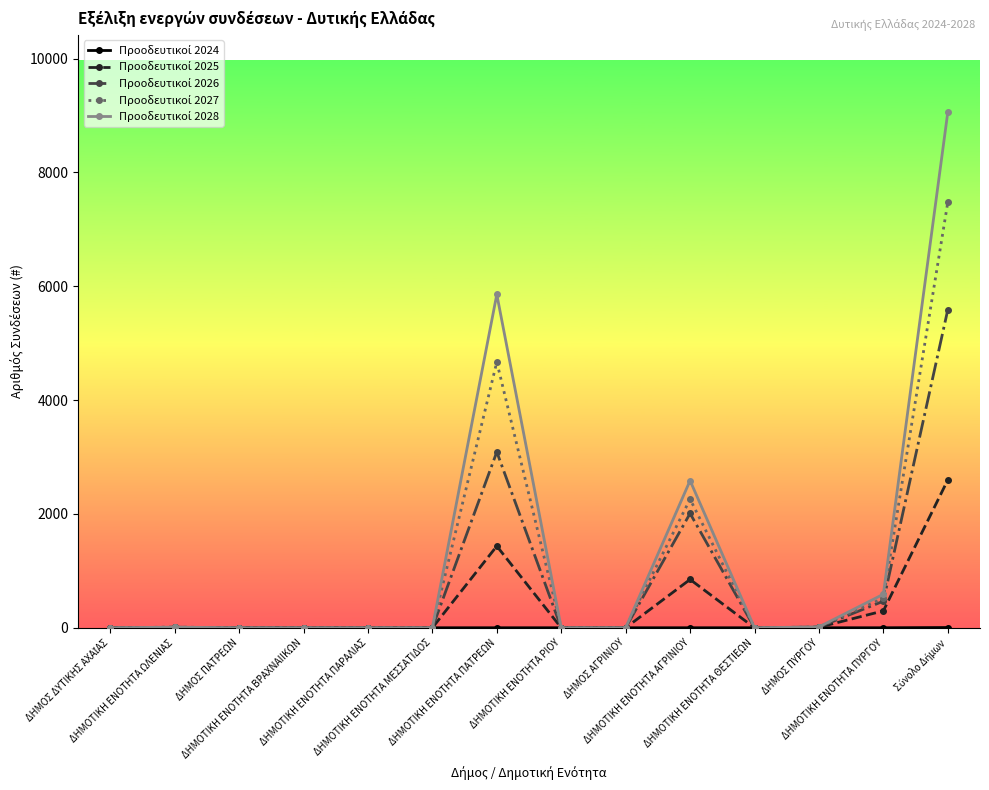

What is the maximum value shown in the chart?

9058